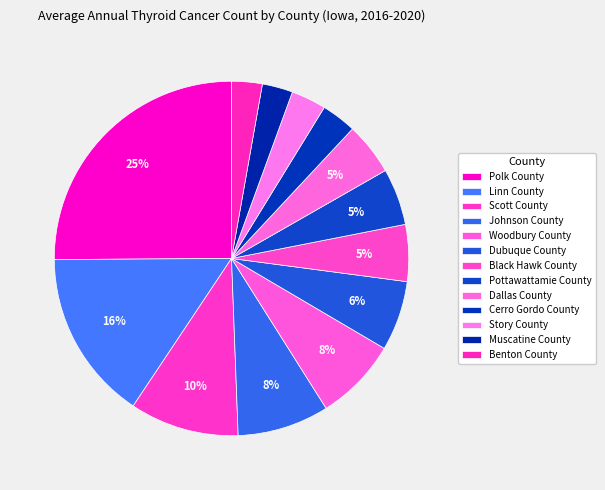

To the nearest percent, what is the average slice percentage?

8%